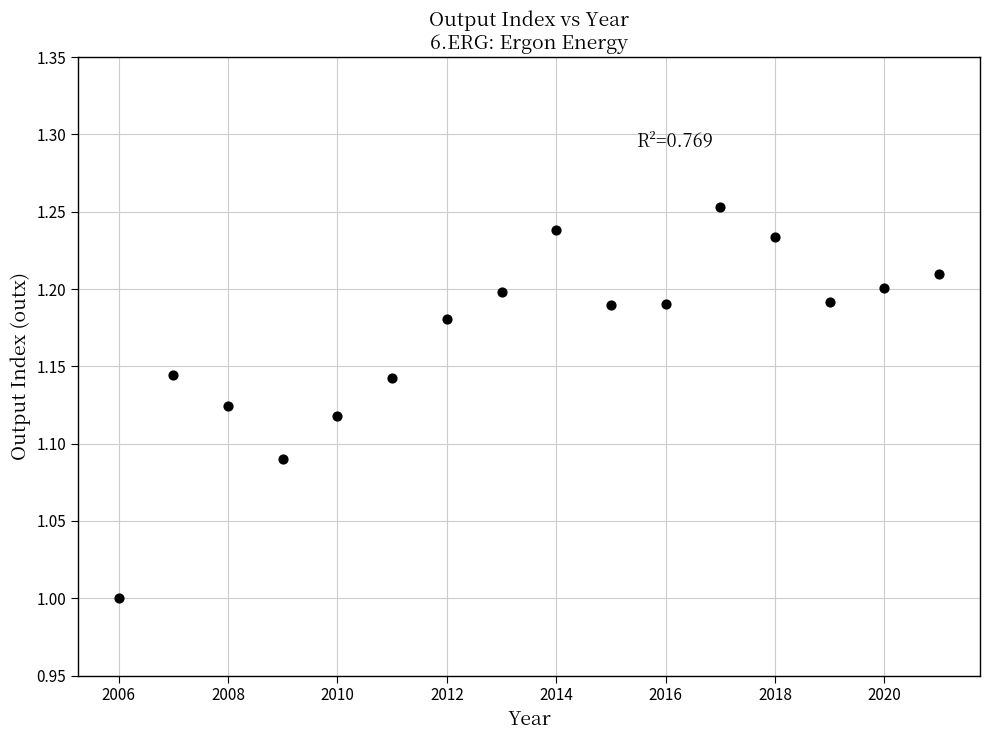

What is the range of Y values (max minus min)?

0.3